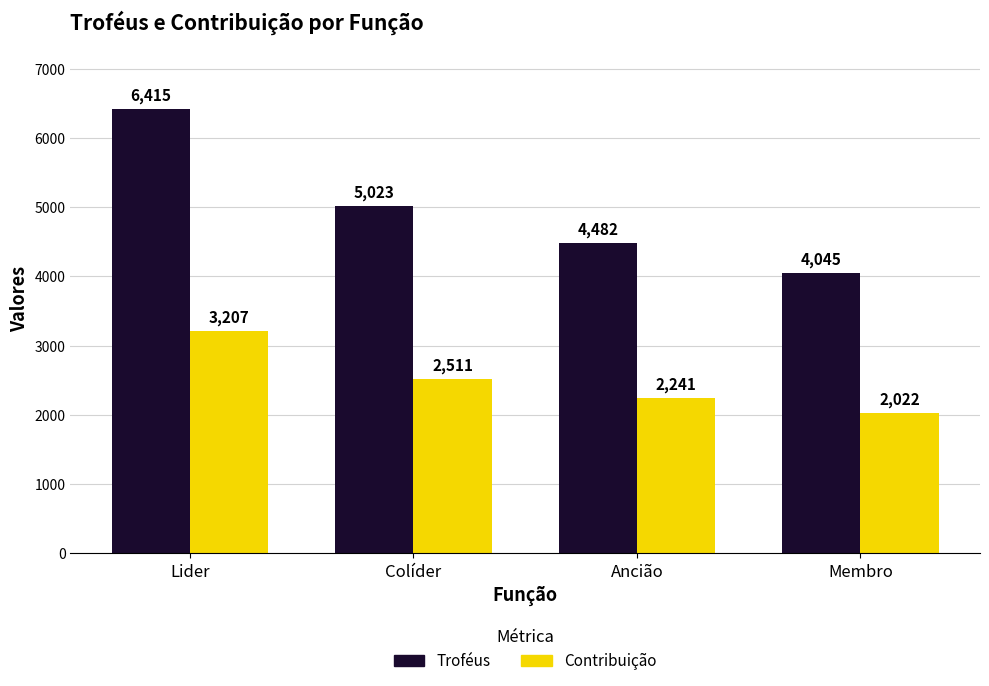

Does the chart contain stacked bars?

No